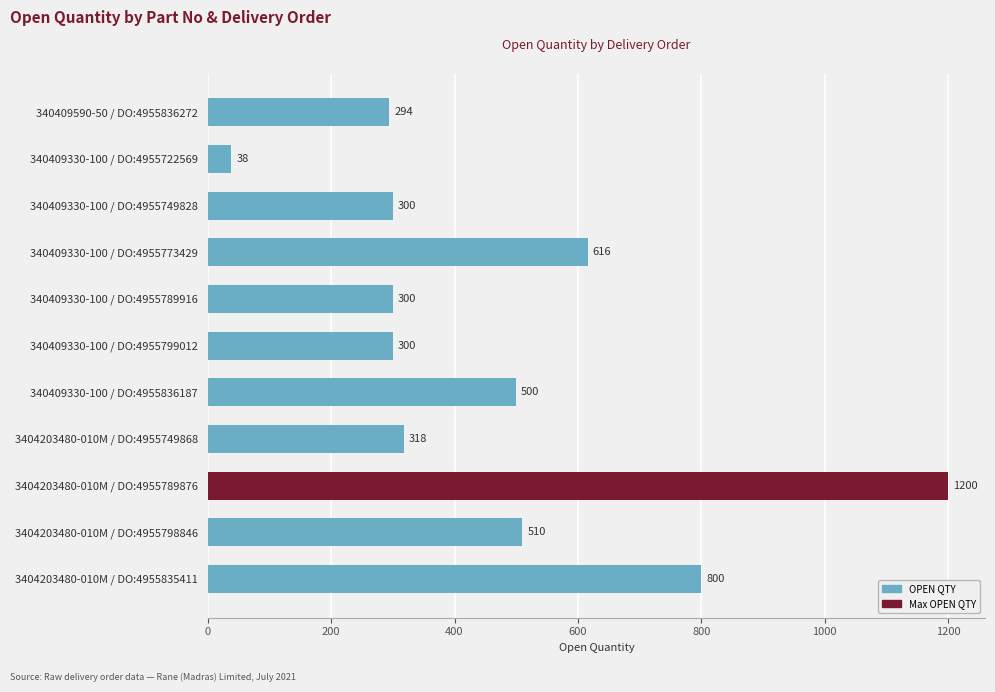

The chart shows a value of 500 at 340409330-100 / DO:4955836187. True or false?

True